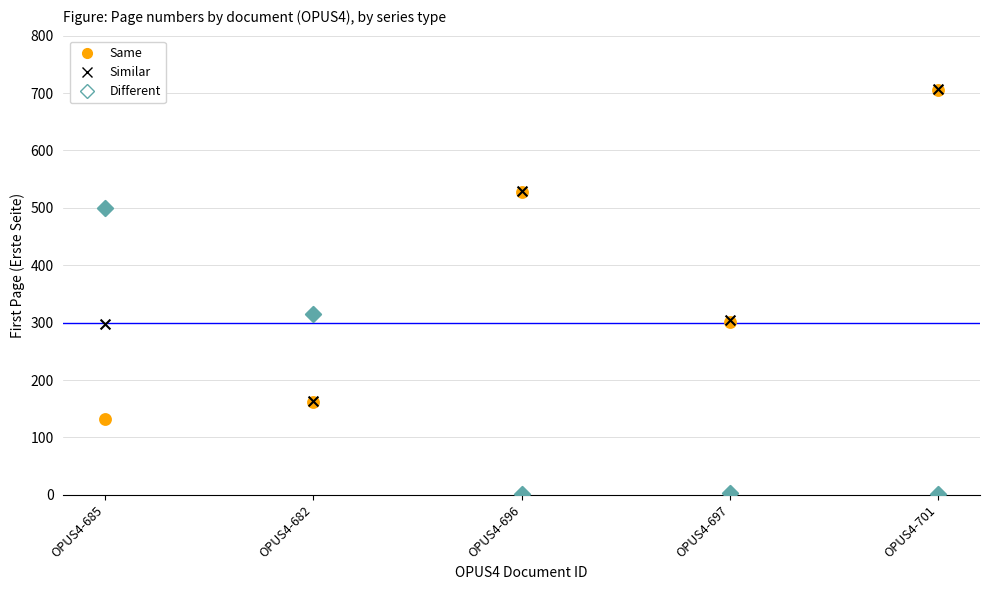

In the Same series, what Y value is closest to 418?

527